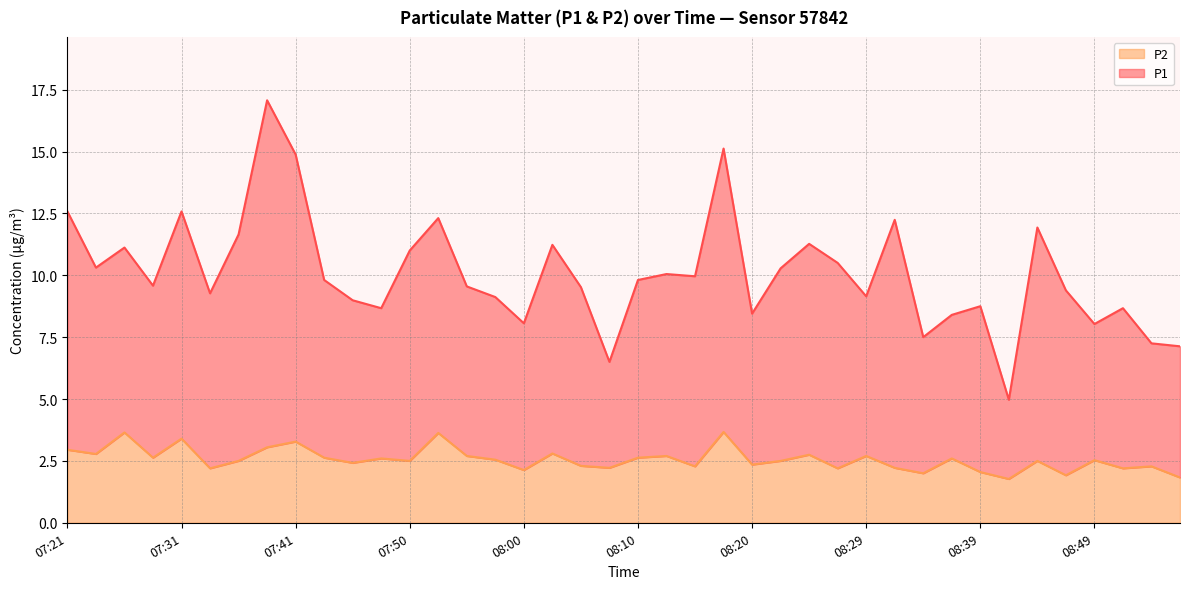

Which series has the largest total across all categories?

P1